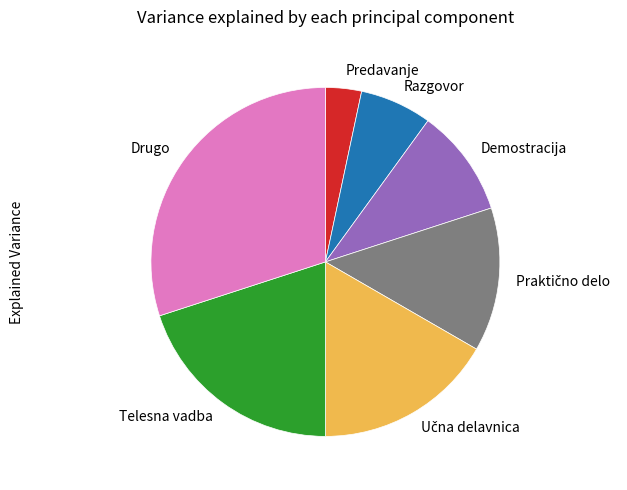

Is the sum of Drugo and Demostracija greater than half?

No